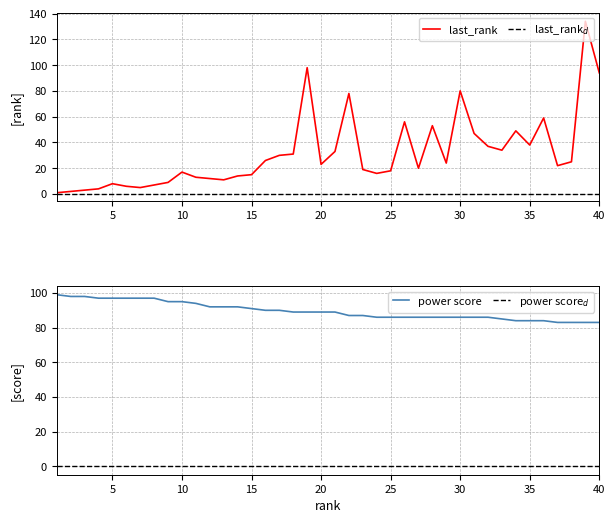

How many data points in power score are above 89?

17